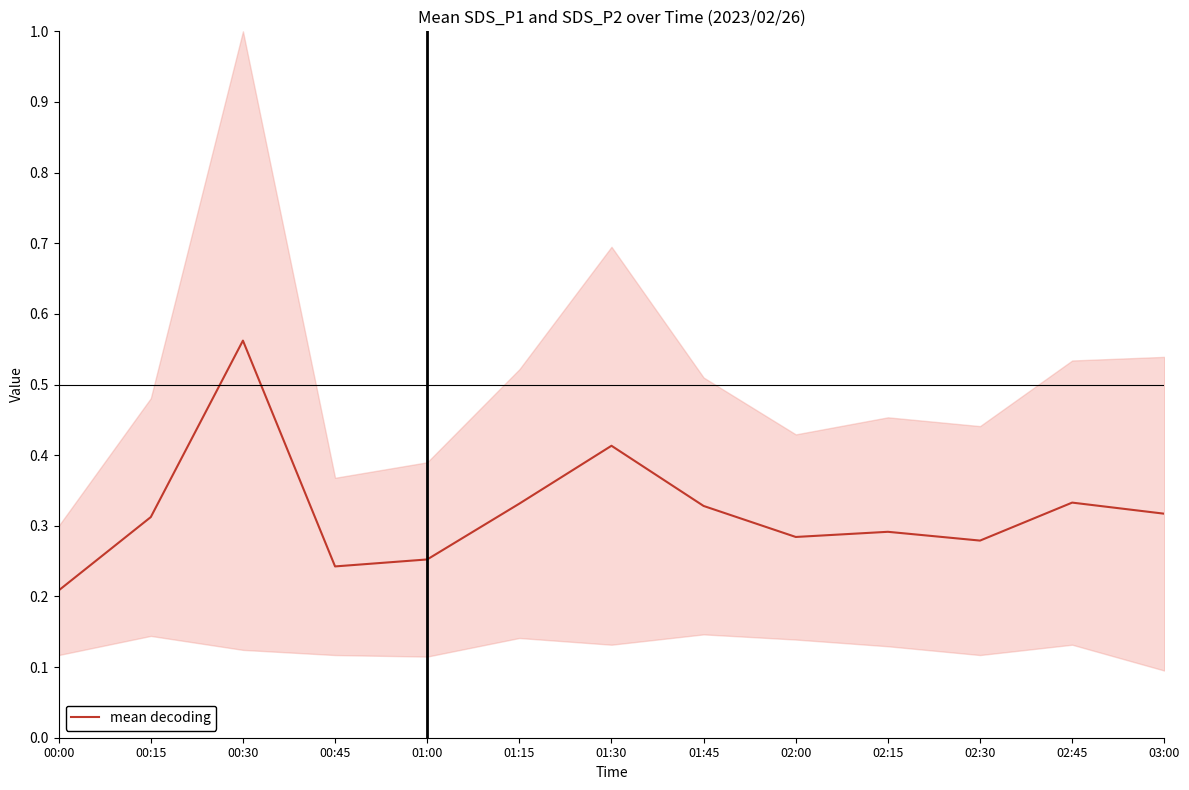

What is the label of the 6th point from the left?

01:15